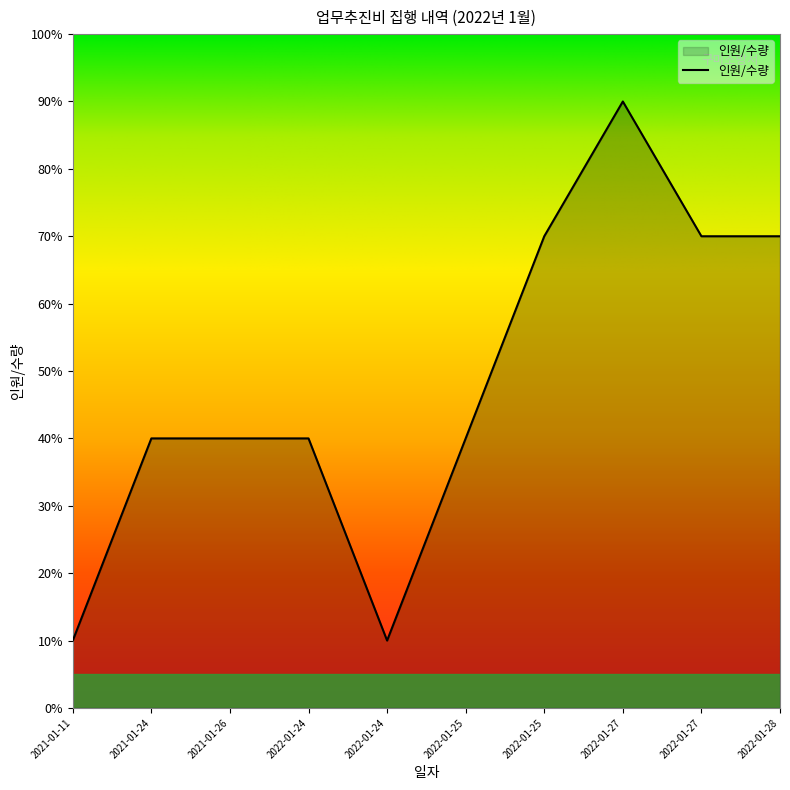

Is this an area chart (filled region under the line)?

Yes